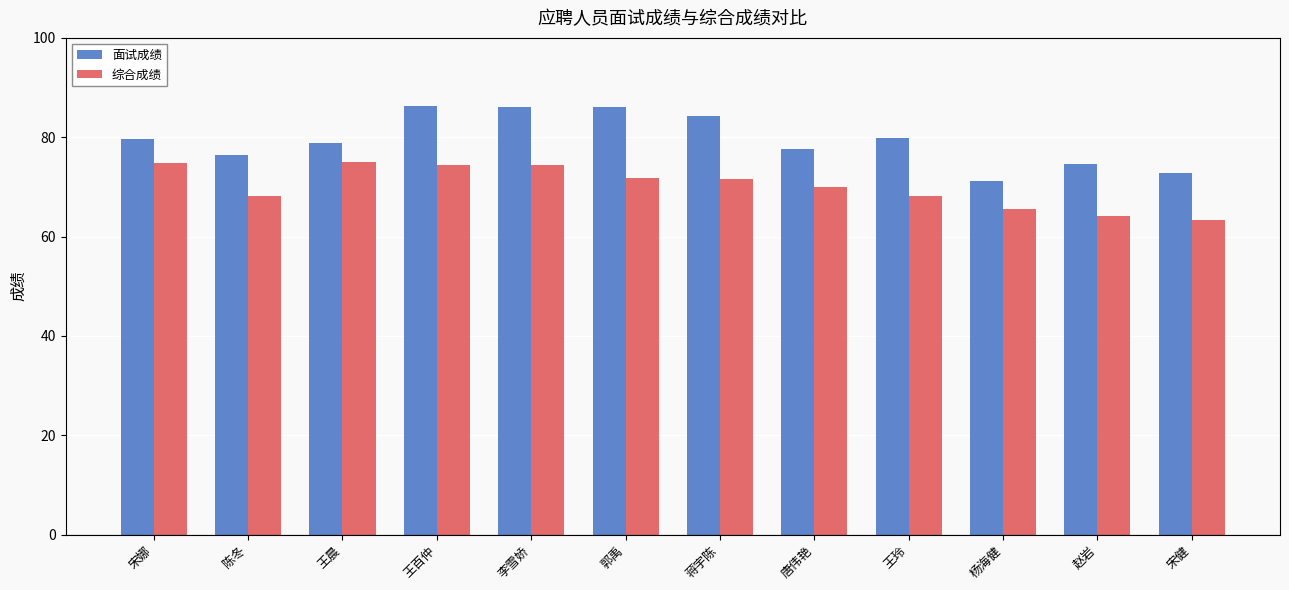

What is the label of the 3rd bar from the left?

王晨